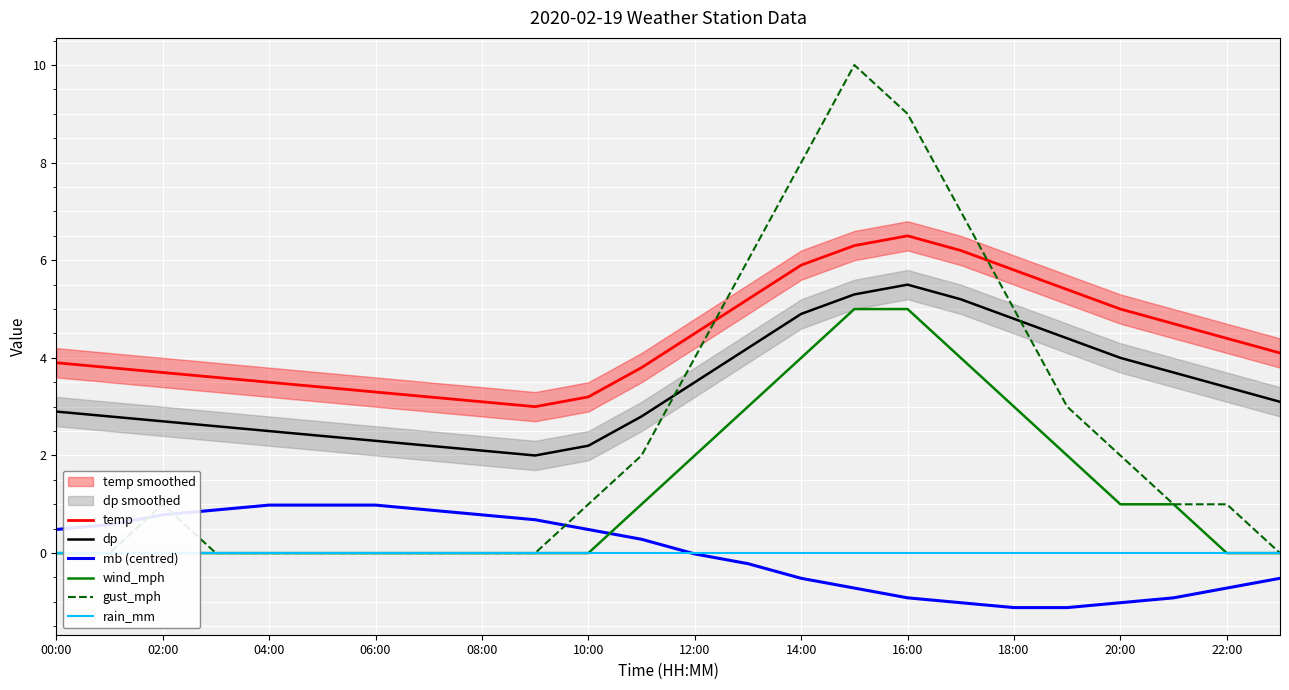

The dp series shows 1.5 at 02:00. True or false?

False